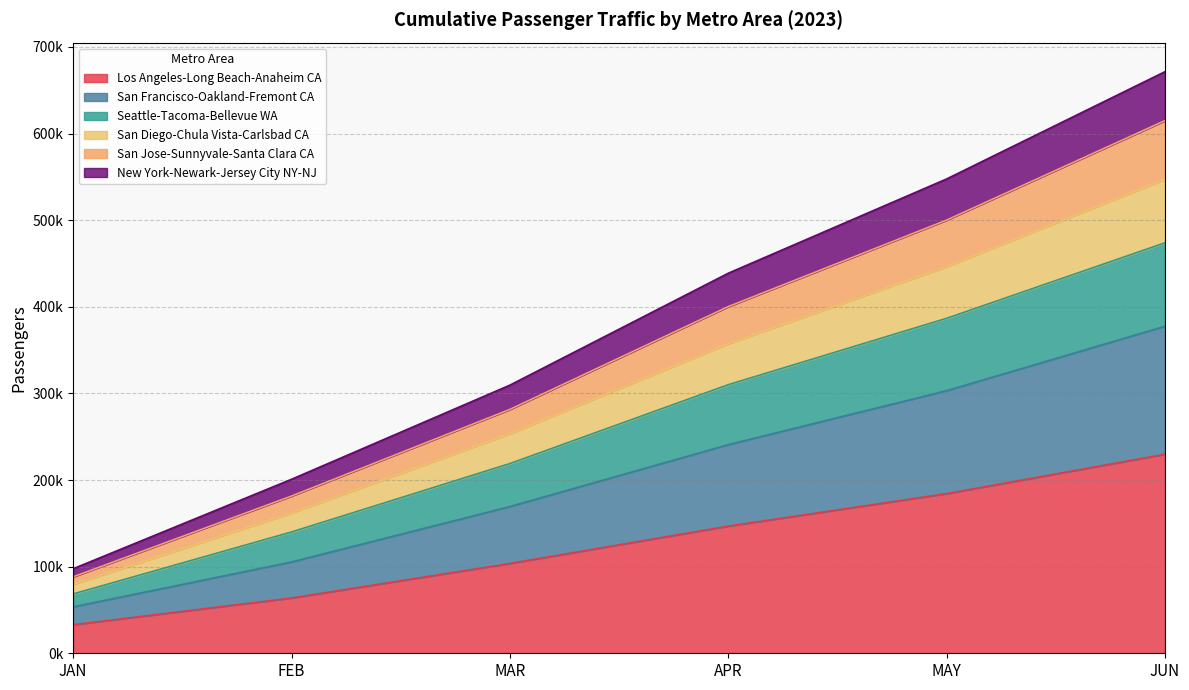

Which label corresponds to the smallest value in the chart?

JAN